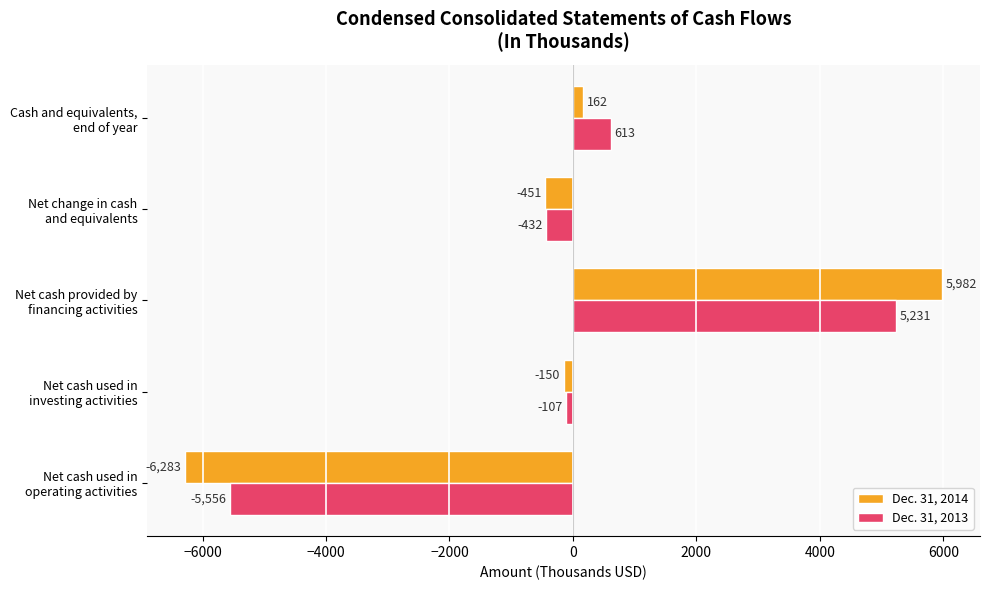

List the series in order of their overall mean, highest first.

Dec. 31, 2013, Dec. 31, 2014